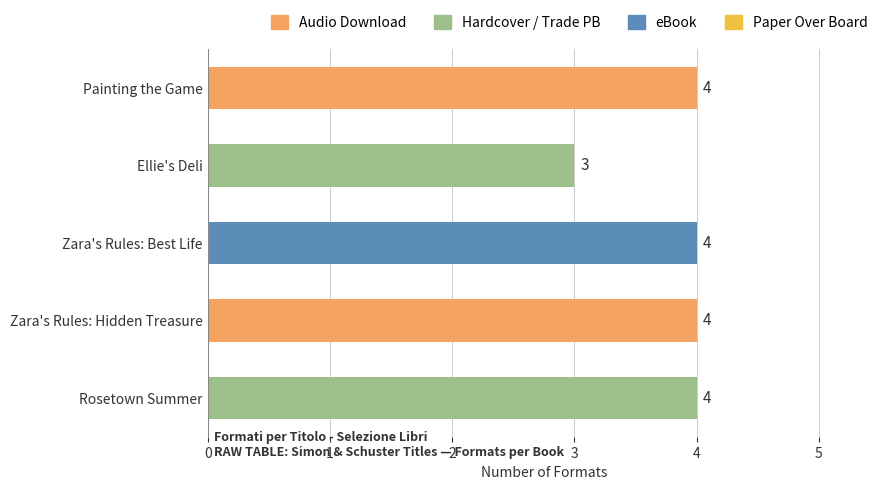

What is the sum of all values?

19